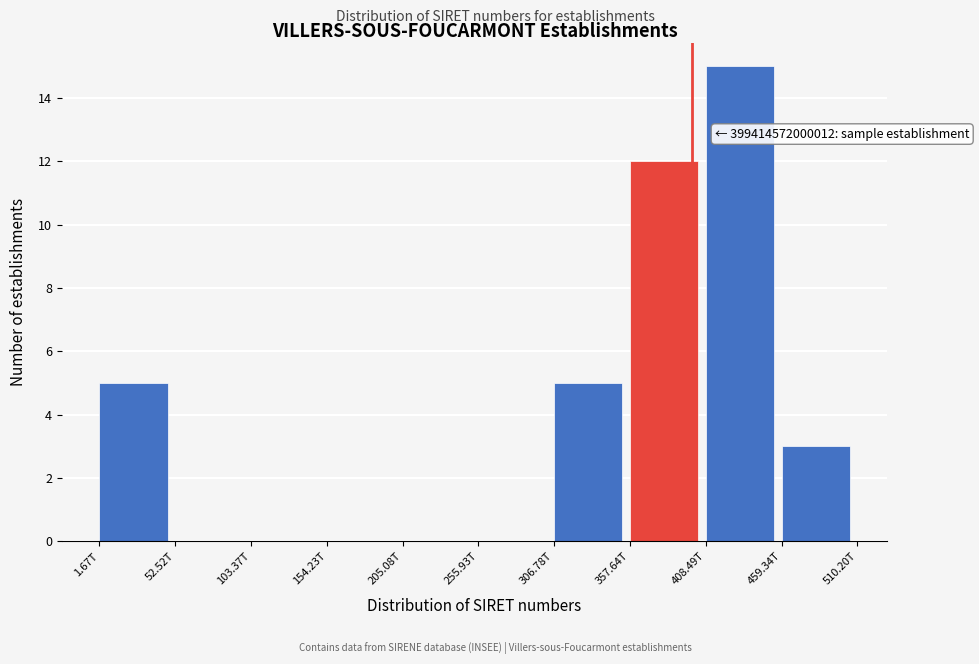

Reading right to left, extract all data points from this chart.

459.34T=3	408.49T=15	357.64T=12	306.78T=5	255.93T=0	205.08T=0	154.23T=0	103.37T=0	52.52T=0	1.67T=5